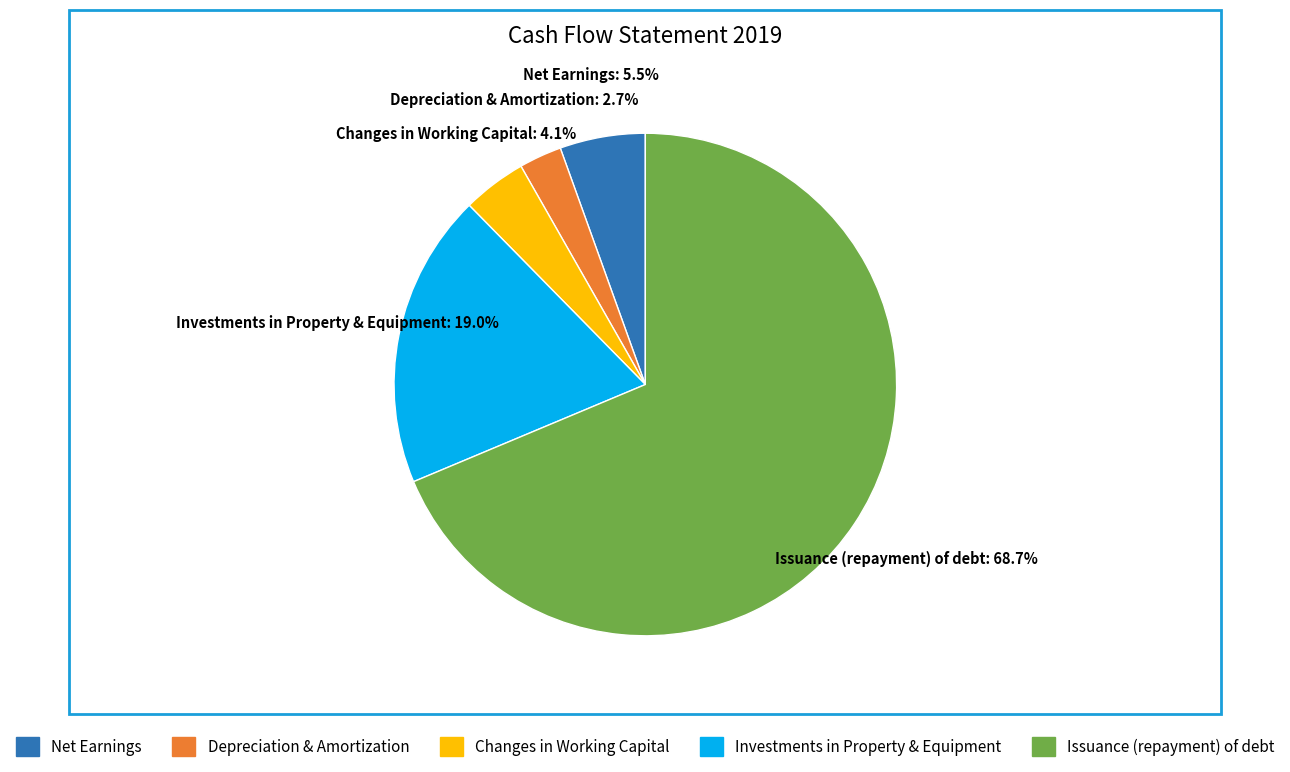

Which category has the biggest portion of the pie?

Issuance (repayment) of debt